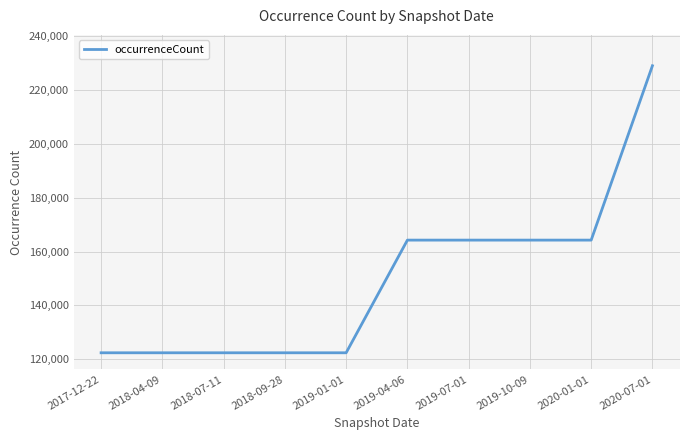

What is the change in value from 2017-12-22 to 2019-04-06?

+41767